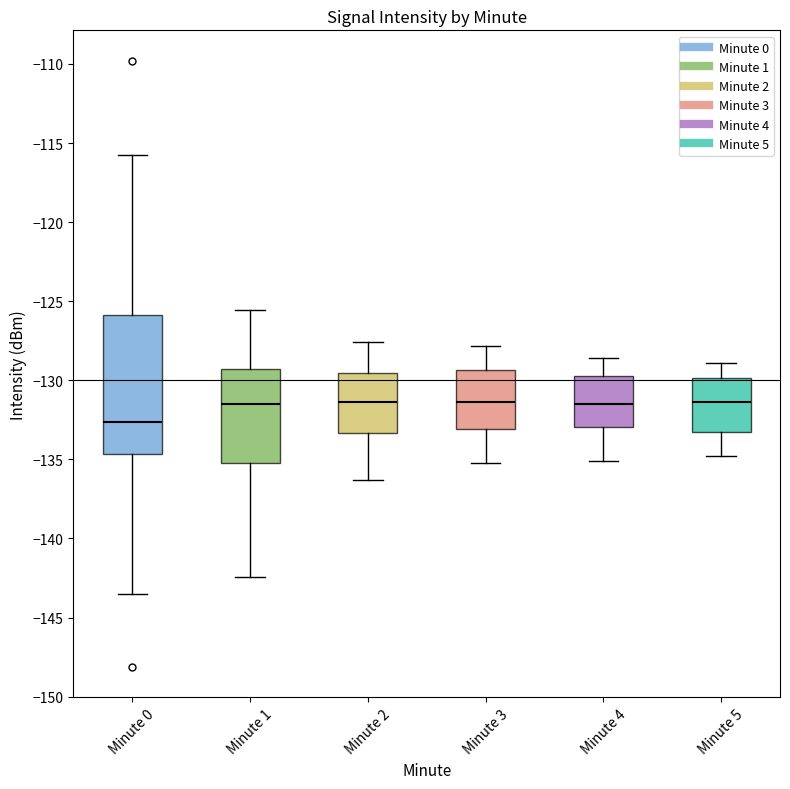

Reading left to right, read every box against the y-axis: the position of its median line, the range the box covers, and the ends of its whiskers. The values are not printed on the chart, so give them approximately, as read against the axis.

Minute 0: median -132.5, box -134.5 to -126.0, whiskers -143.5 to -115.5
Minute 1: median -131.5, box -135.0 to -129.5, whiskers -142.5 to -125.5
Minute 2: median -131.5, box -133.5 to -129.5, whiskers -136.5 to -127.5
Minute 3: median -131.5, box -133.0 to -129.5, whiskers -135.0 to -128.0
Minute 4: median -131.5, box -133.0 to -129.5, whiskers -135.0 to -128.5
Minute 5: median -131.5, box -133.5 to -130.0, whiskers -135.0 to -129.0